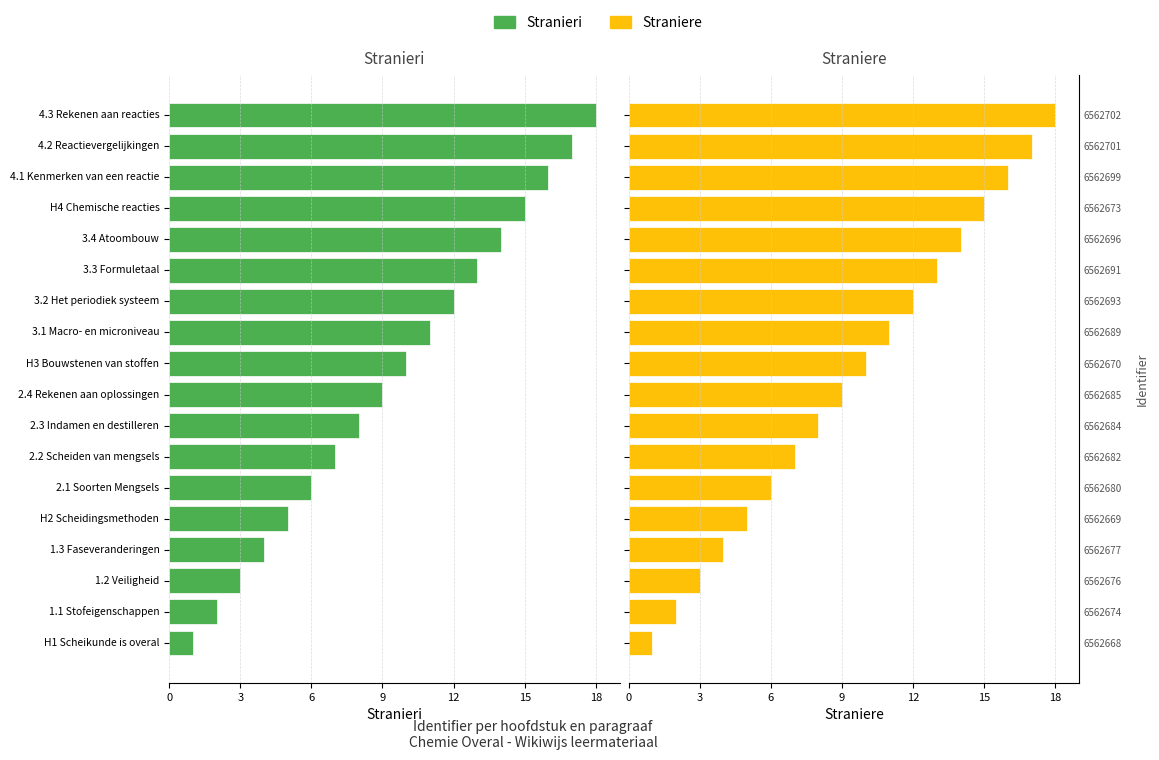

What are all the series names shown in the legend?

Stranieri, Straniere